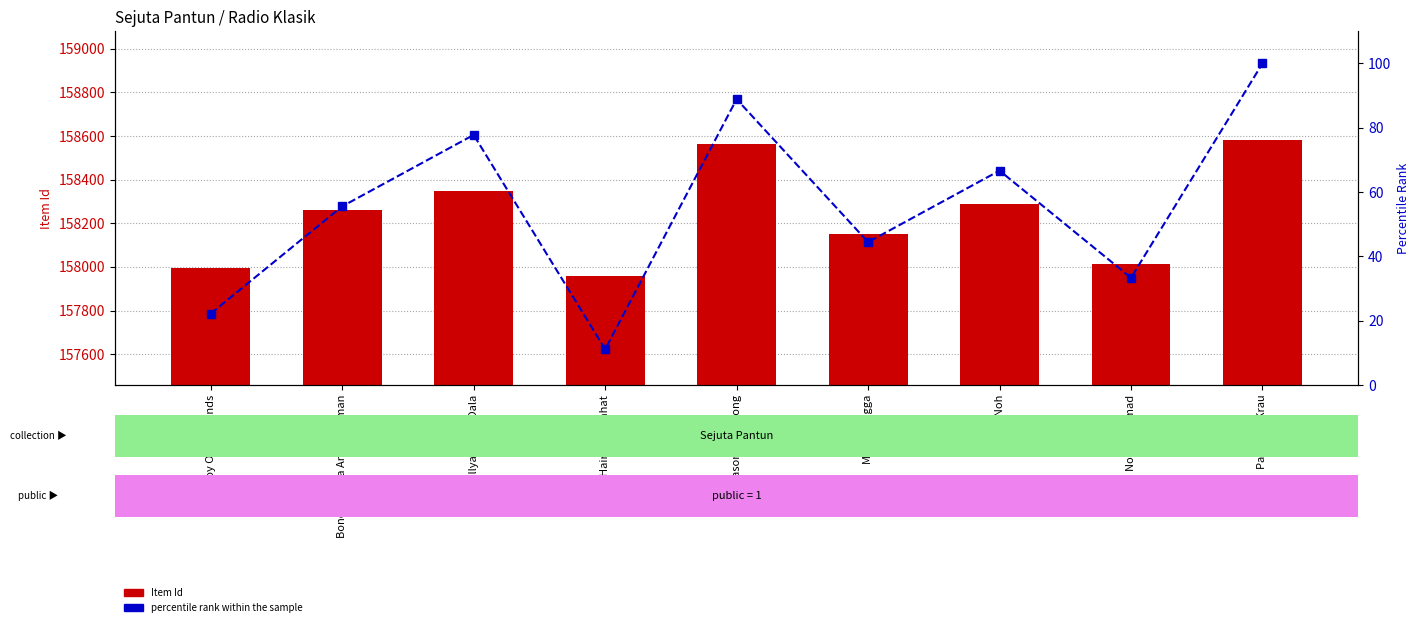

The Item Id (raw) series shows 158346.0 at Ellyas Khan Dala. True or false?

True